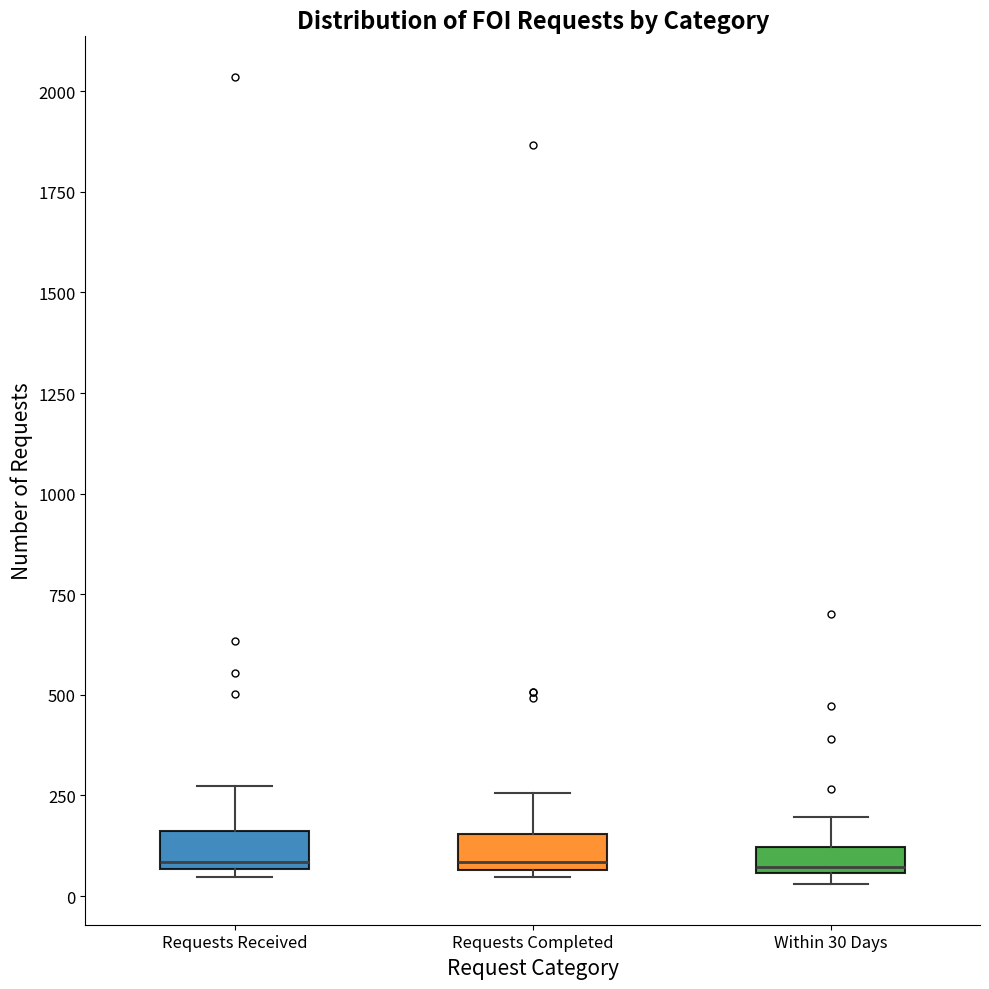

Where is the lower edge of the box for Requests Completed on the y-axis? The values are not printed on the chart, so give them approximately, as read against the axis.

50